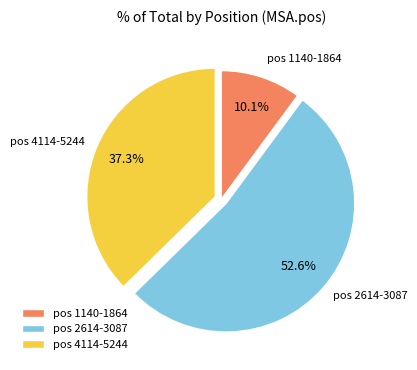

What portion of the pie excludes pos 4114-5244?

62.7%